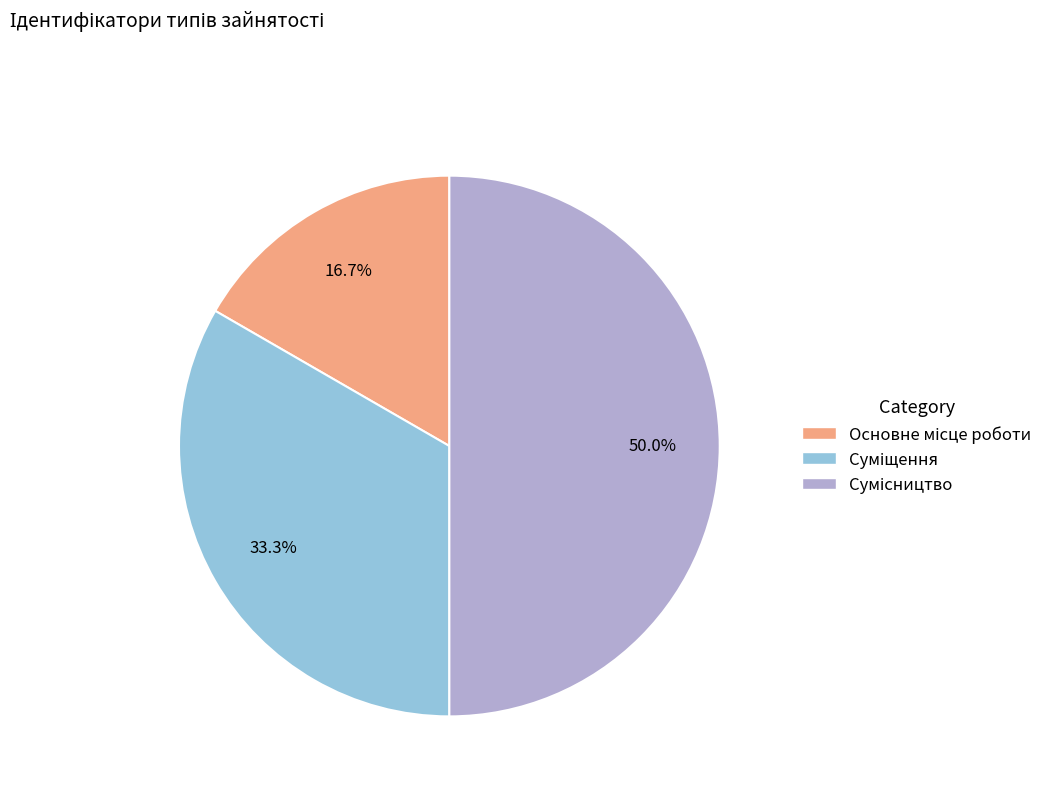

Rank the categories by value from lowest to highest.

Основне місце роботи, Суміщення, Сумісництво